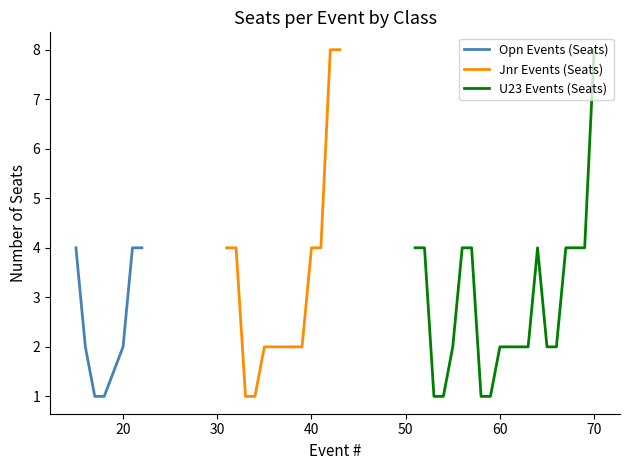

What is the change in value from 20 to 60?

+2